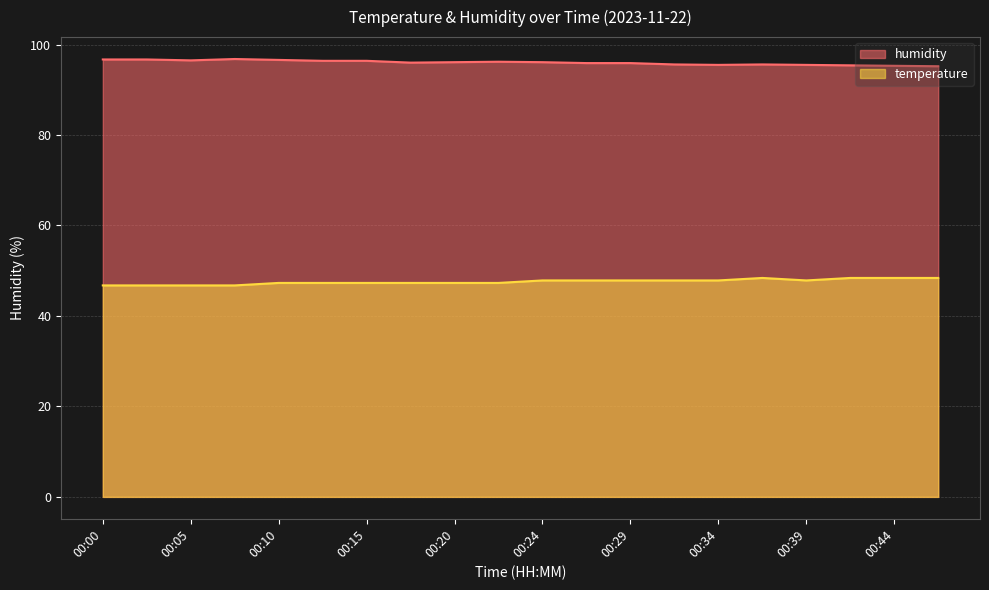

What is the total value across all series at 00:17?

143.3